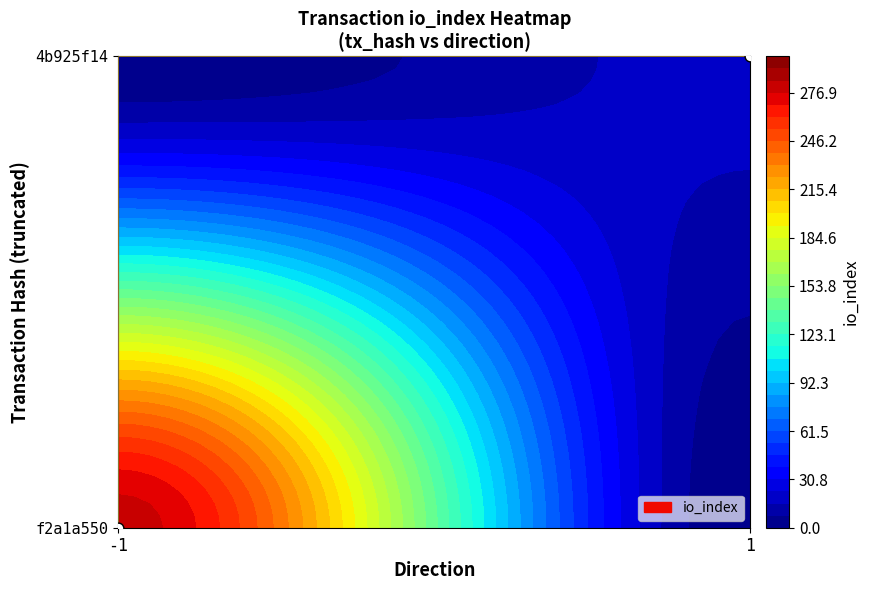

Which series has the widest spread of values?

f2a1a550